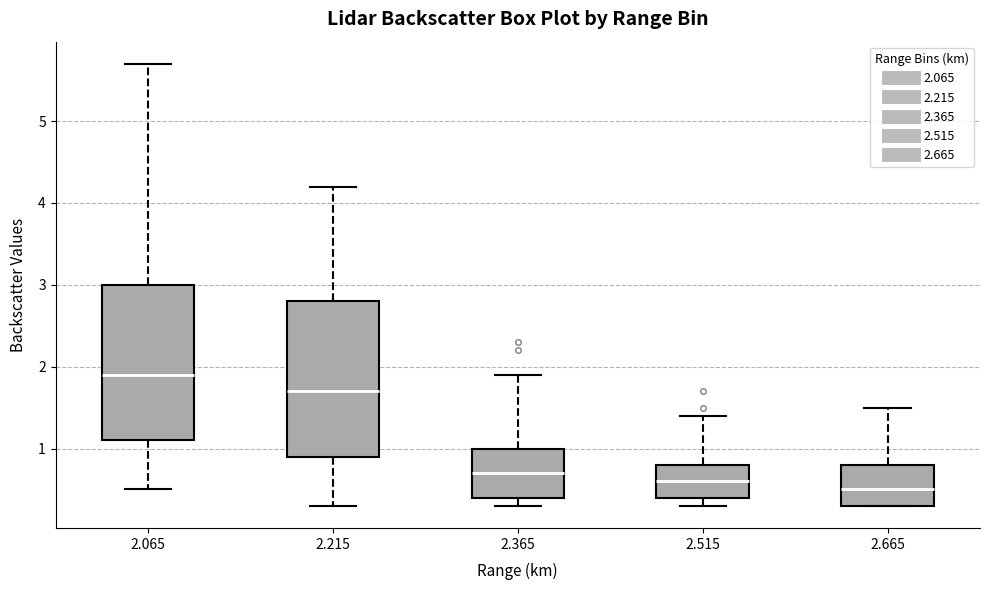

Reading left to right, read every box against the y-axis: the position of its median line, the range the box covers, and the ends of its whiskers. The values are not printed on the chart, so give them approximately, as read against the axis.

2.065: median 1.9, box 1.1 to 3.0, whiskers 0.5 to 5.7
2.215: median 1.7, box 0.9 to 2.8, whiskers 0.3 to 4.2
2.365: median 0.7, box 0.4 to 1.0, whiskers 0.3 to 1.9
2.515: median 0.6, box 0.4 to 0.8, whiskers 0.3 to 1.4
2.665: median 0.5, box 0.3 to 0.8, whiskers 0.3 to 1.5